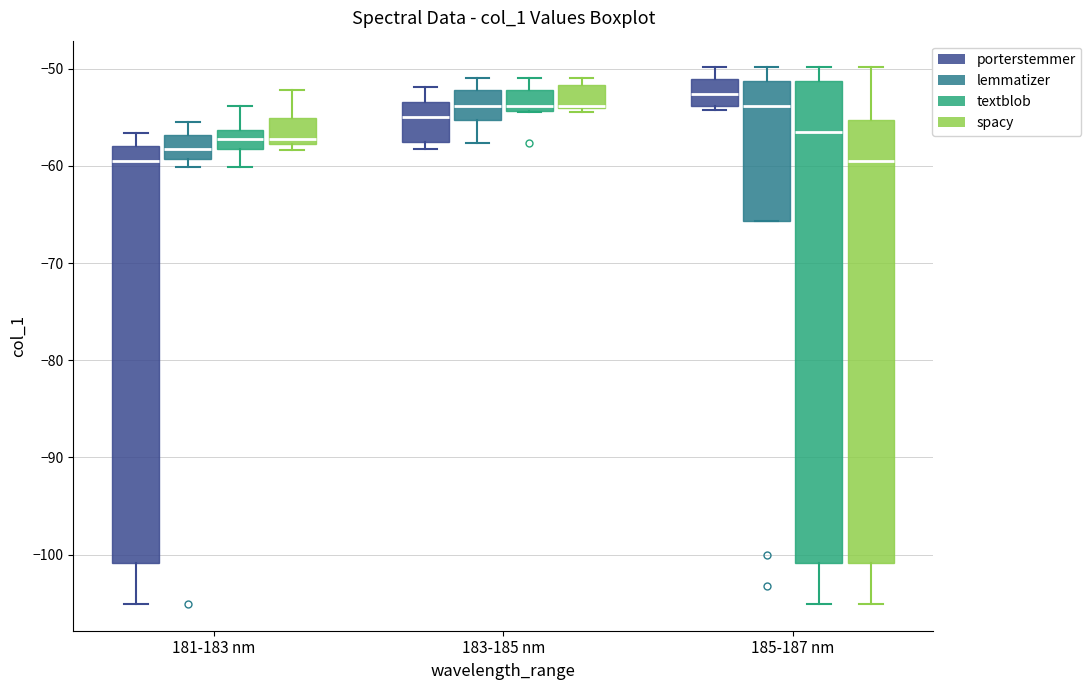

Reading left to right, transcribe this box plot: for each box, give where its median line is, the range the box spans, and where its two whiskers end, as read against the y-axis. The values are not printed on the chart, so give them approximately, as read against the axis.

181-183 nm (porterstemmer): median -60, box -101 to -58, whiskers -105 to -57
181-183 nm (lemmatizer): median -58, box -59 to -57, whiskers -60 to -56
181-183 nm (textblob): median -57, box -58 to -56, whiskers -60 to -54
181-183 nm (spacy): median -57, box -58 to -55, whiskers -58 (just below the box's lower edge) to -52
183-185 nm (porterstemmer): median -55, box -58 to -53, whiskers -58 (just below the box's lower edge) to -52
183-185 nm (lemmatizer): median -54, box -55 to -52, whiskers -58 to -51
183-185 nm (textblob): median -54 (just above the box's lower edge), box -54 to -52, whiskers -54 to -51
183-185 nm (spacy): median -54, box -54 to -52, whiskers -54 (just below the box's lower edge) to -51
185-187 nm (porterstemmer): median -53, box -54 to -51, whiskers -54 (just below the box's lower edge) to -50
185-187 nm (lemmatizer): median -54, box -66 to -51, whiskers -66 to -50
185-187 nm (textblob): median -56, box -101 to -51, whiskers -105 to -50
185-187 nm (spacy): median -60, box -101 to -55, whiskers -105 to -50